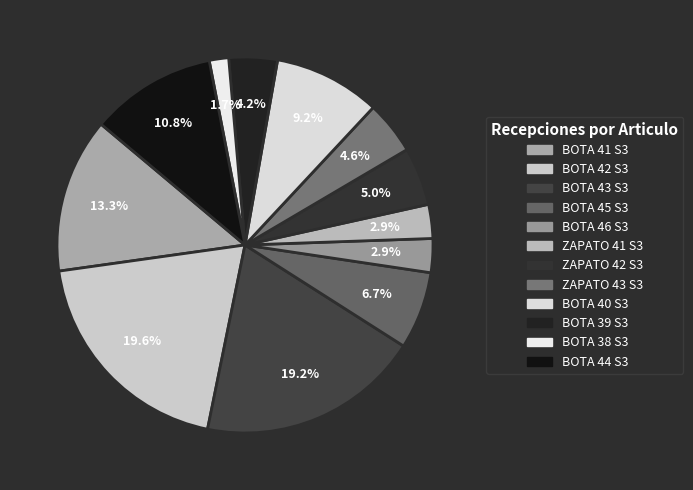

How many segments does this pie chart have?

12